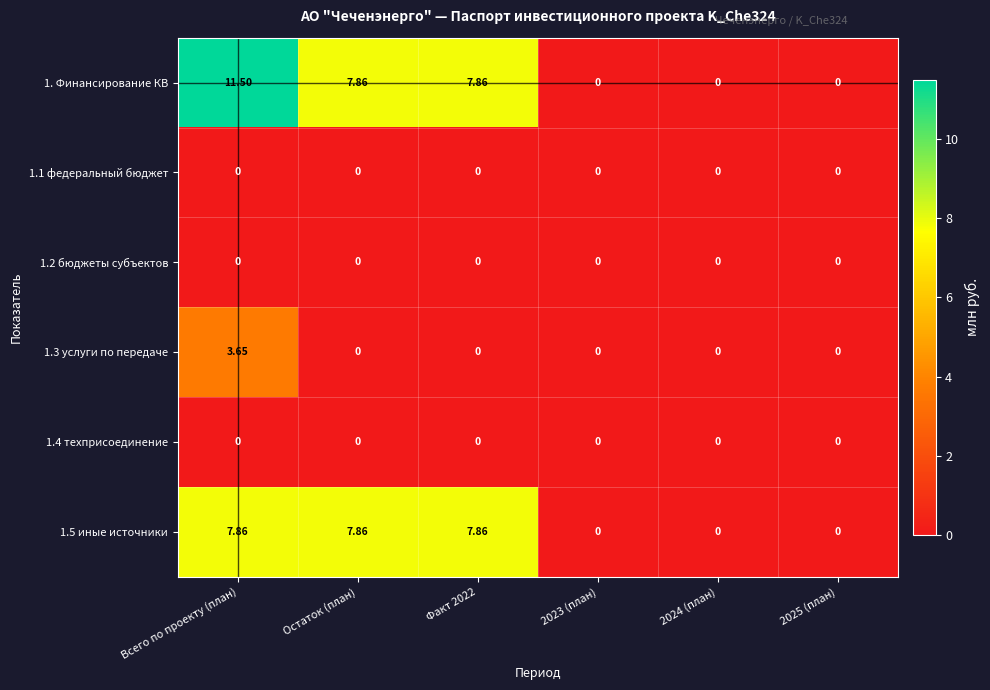

At which category is the sum across all series the highest?

Всего по проекту (план)